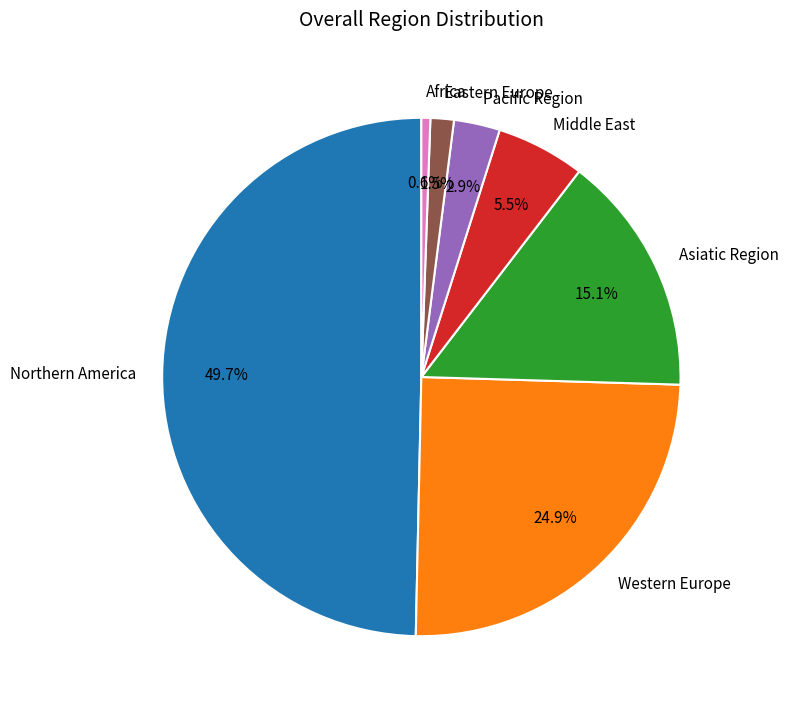

Does Africa account for over 50% of the chart?

No